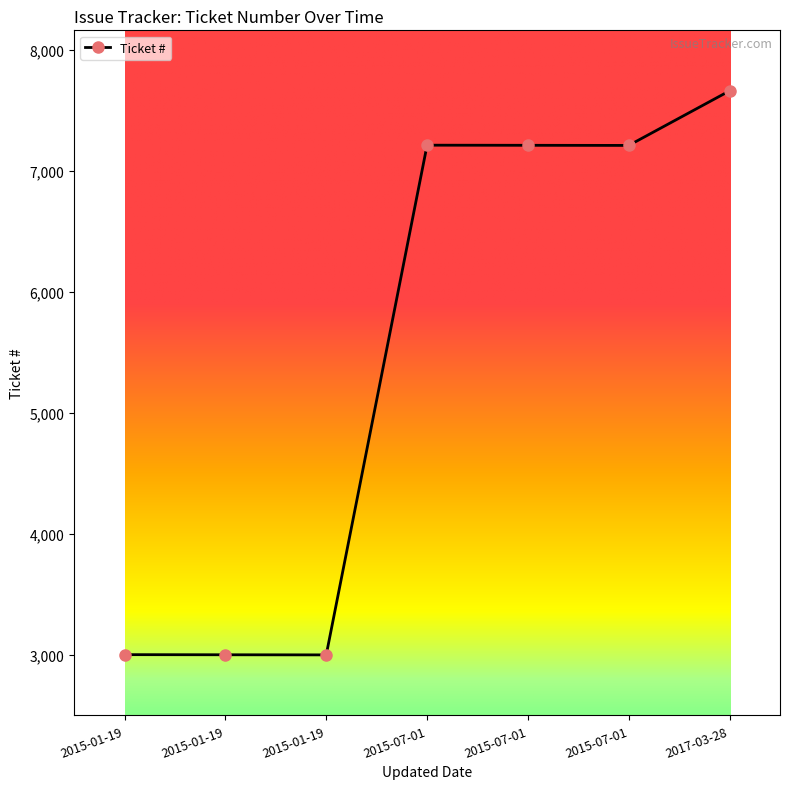

Is this an area chart (filled region under the line)?

No